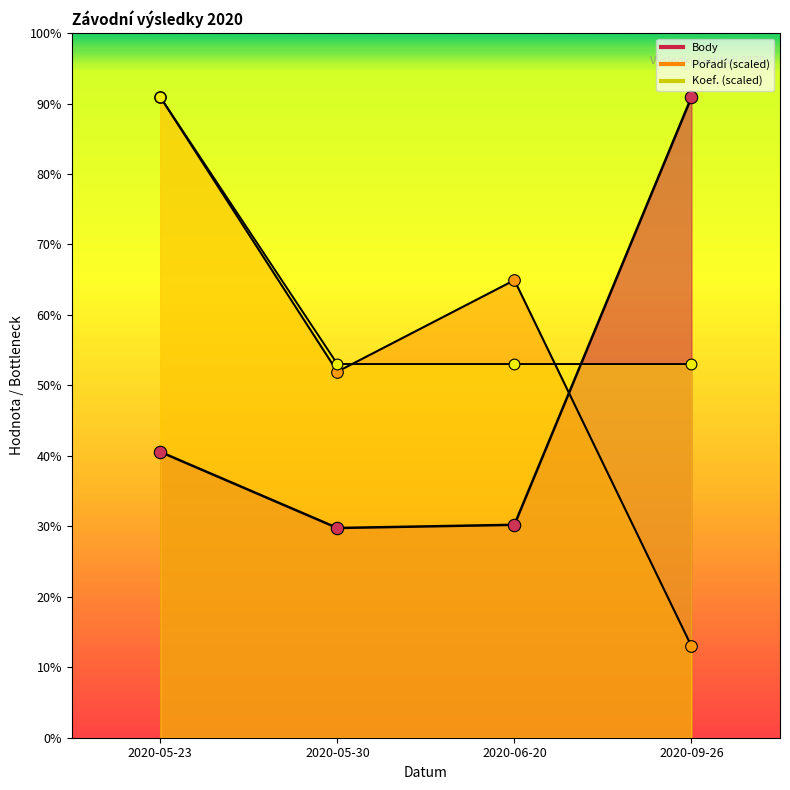

Which series contains the highest Y value?

Body